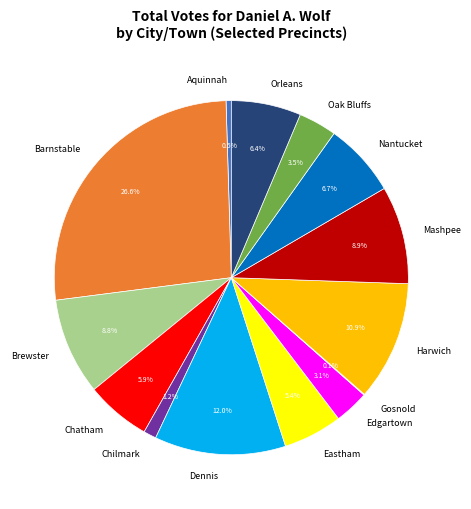

To the nearest percent, what portion does Edgartown represent?

3%